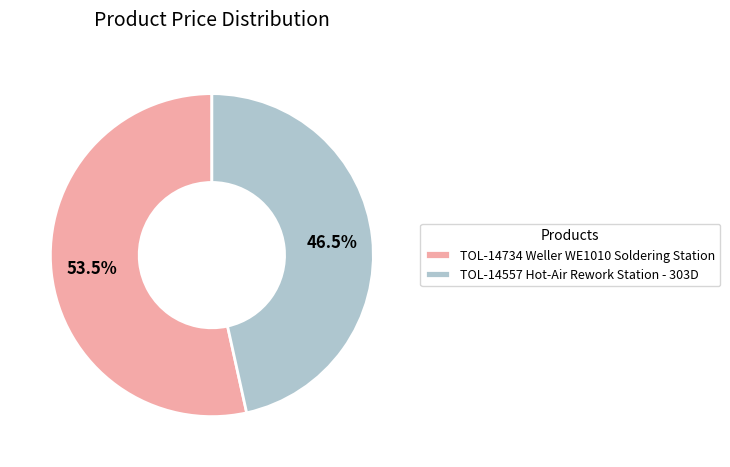

What percentage do TOL-14734 Weller WE1010 Soldering Station and TOL-14557 Hot-Air Rework Station - 303D together represent?

100.0%